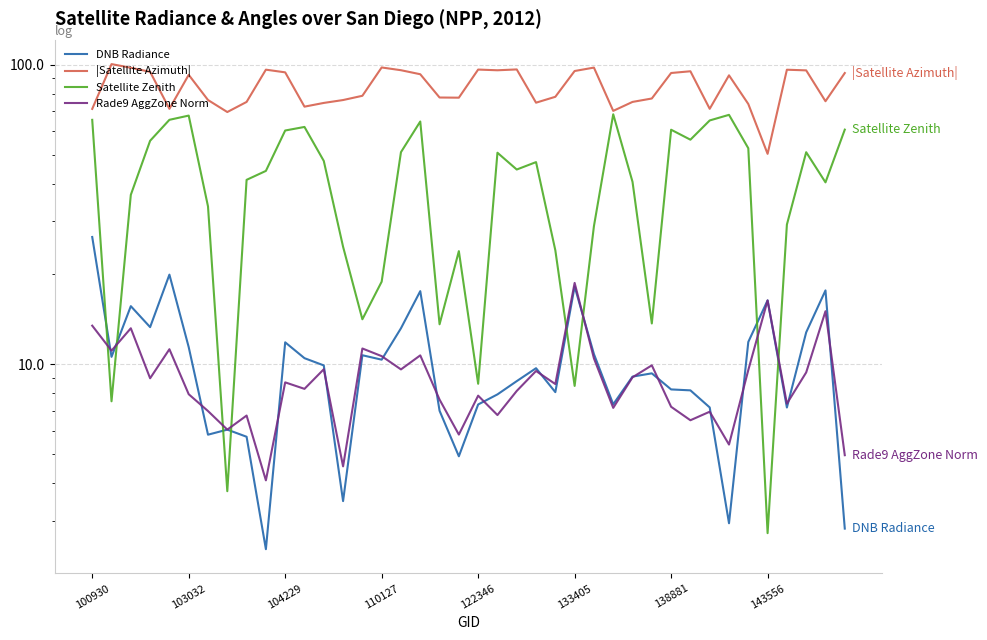

At which label does Rade9 AggZone Norm reach its minimum?

9